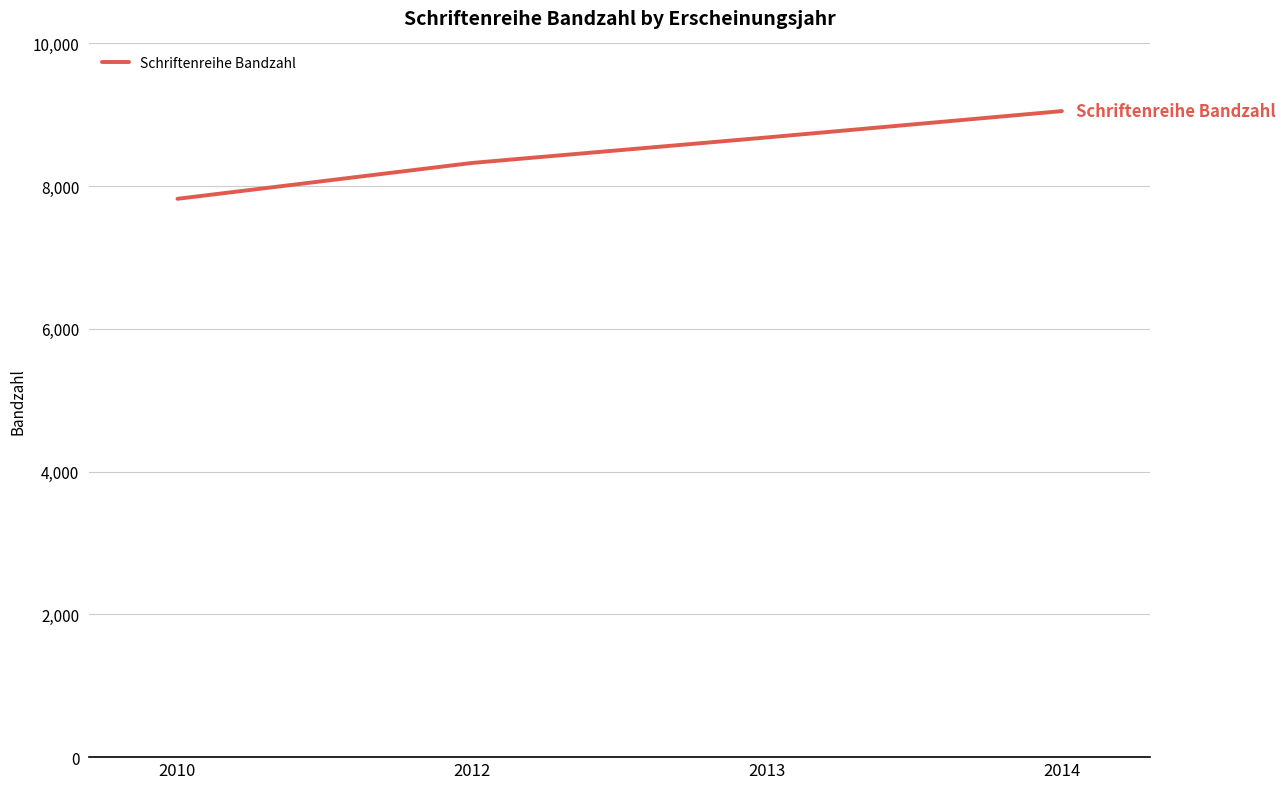

Count the number of categories in the chart.

4